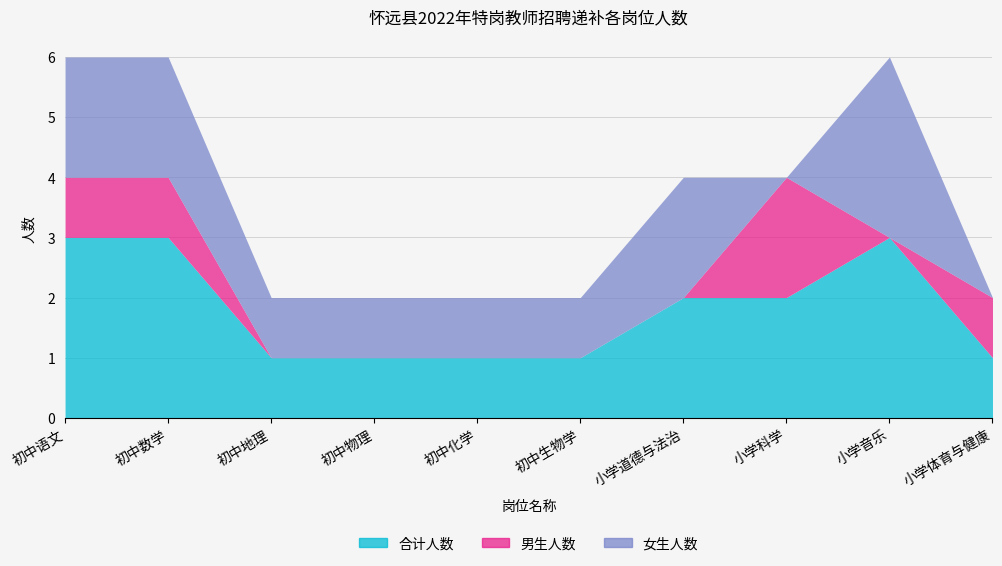

Count the number of categories in the chart.

10